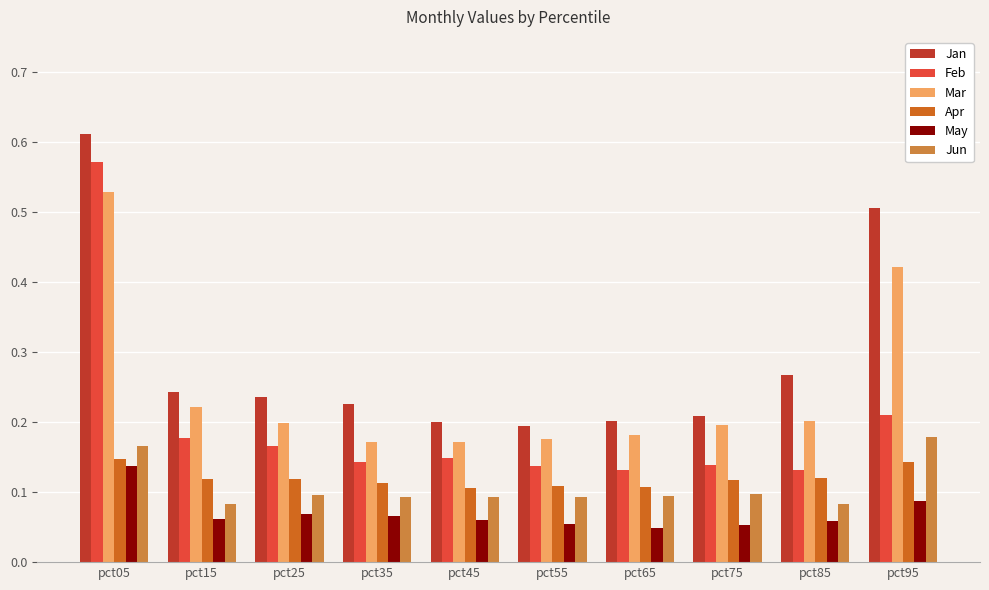

Which series has the largest total across all categories?

Jan